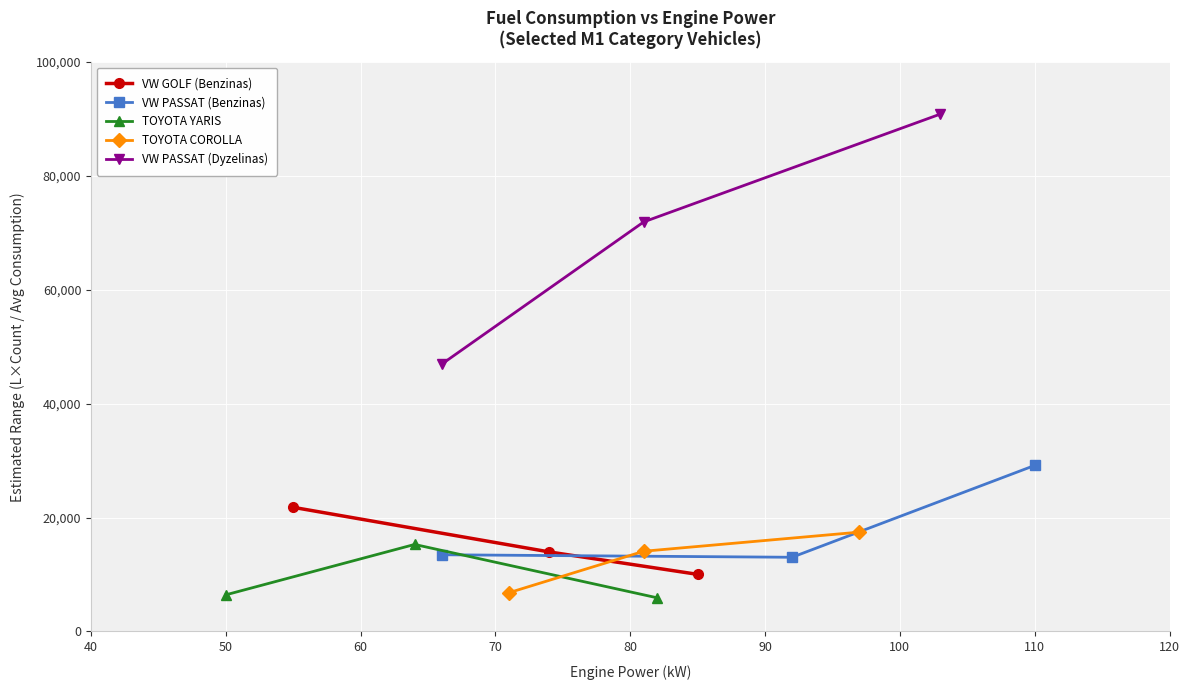

What is the value of the VW PASSAT (Dyzelinas) point at the 3rd from the left?

90865.8